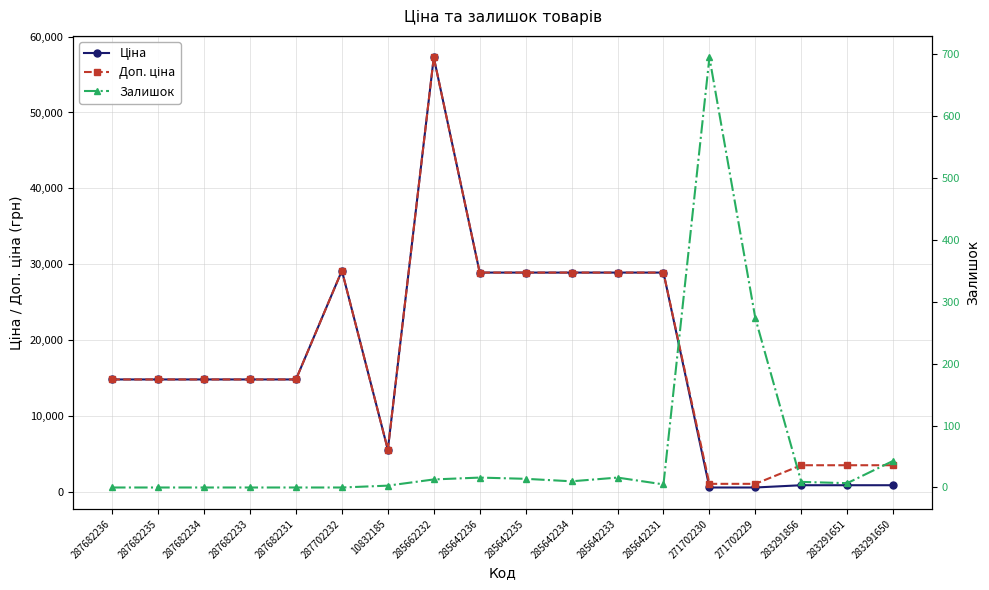

Which series has the largest total across all categories?

Доп. ціна